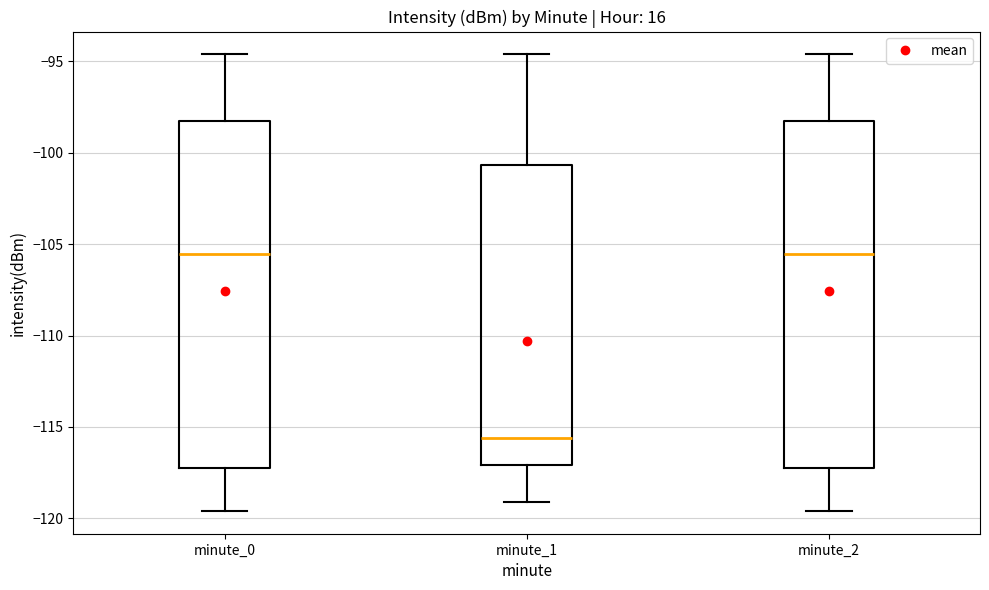

Reading left to right, read every box against the y-axis: the position of its median line, the range the box covers, and the ends of its whiskers. The values are not printed on the chart, so give them approximately, as read against the axis.

minute_0: median -105.5, box -117.0 to -98.0, whiskers -119.5 to -94.5
minute_1: median -115.5, box -117.0 to -100.5, whiskers -119.0 to -94.5
minute_2: median -105.5, box -117.0 to -98.0, whiskers -119.5 to -94.5